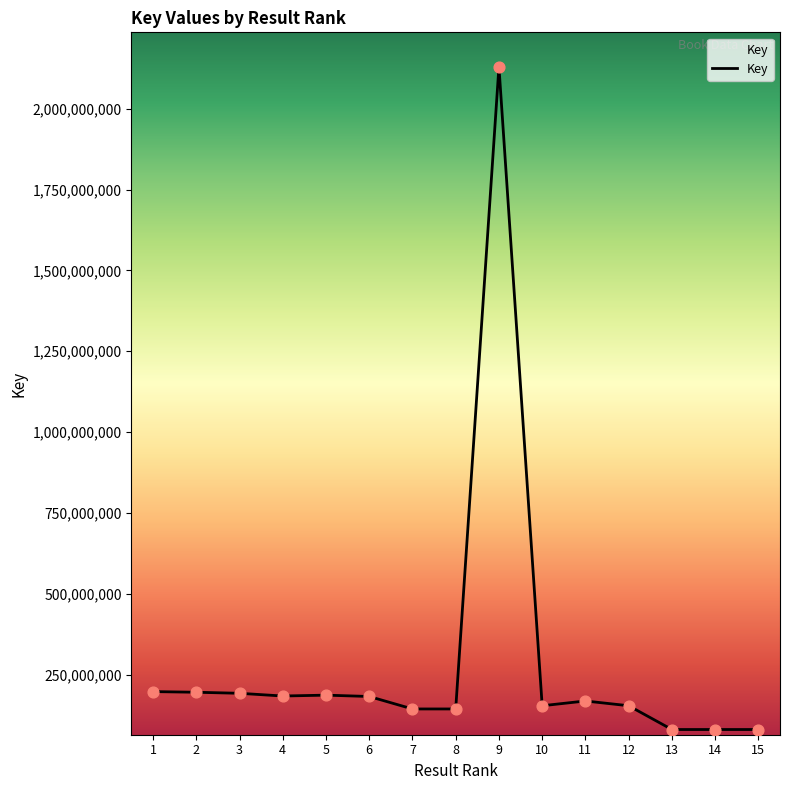

What is the change in value from 13 to 14?

+201